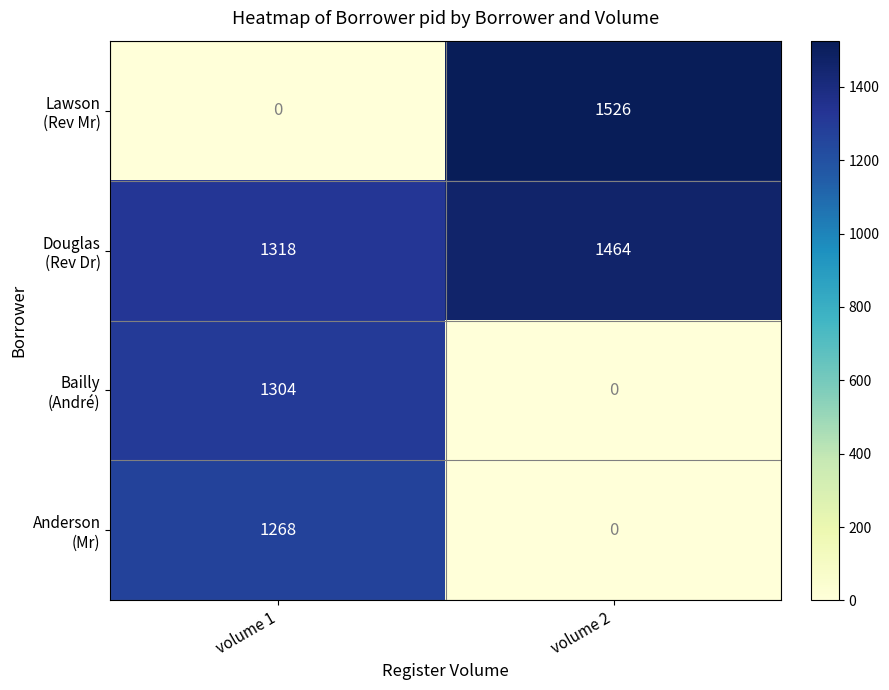

At which category does the chart reach its peak across all series?

volume 2